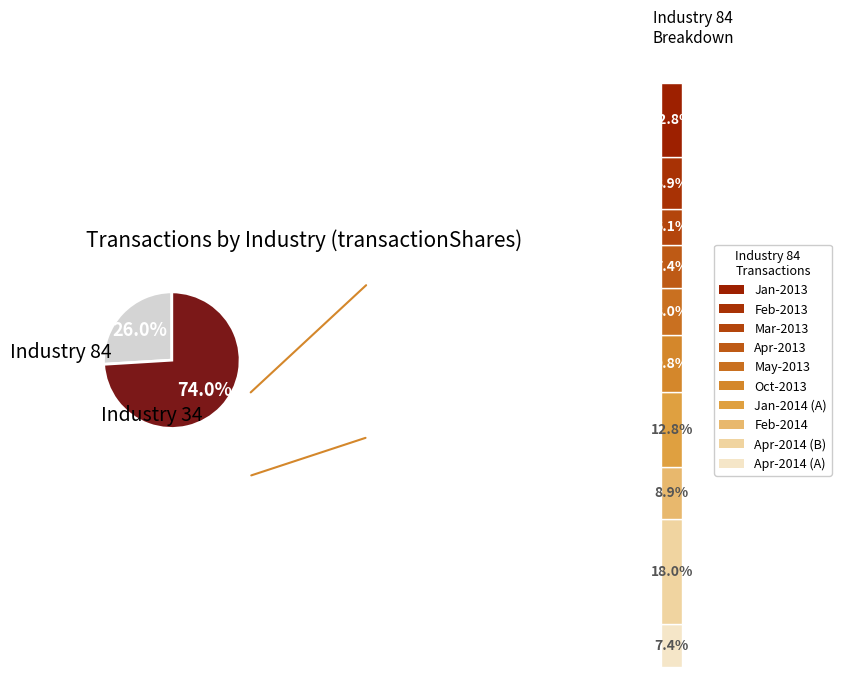

To the nearest percent, what is the combined percentage of 84 and 34?

100%